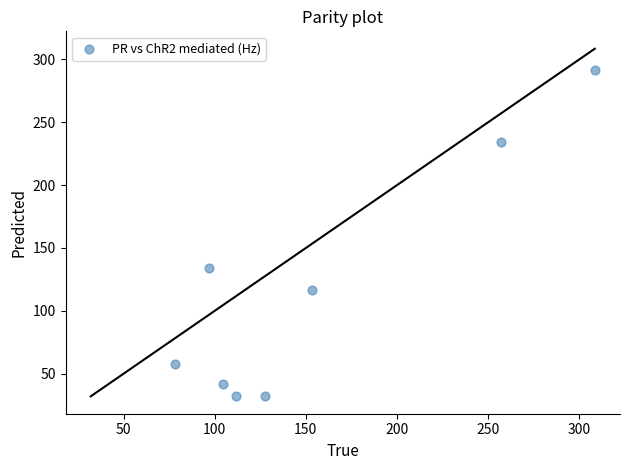

What Y value in the scatter plot is closest to 161?

134.4